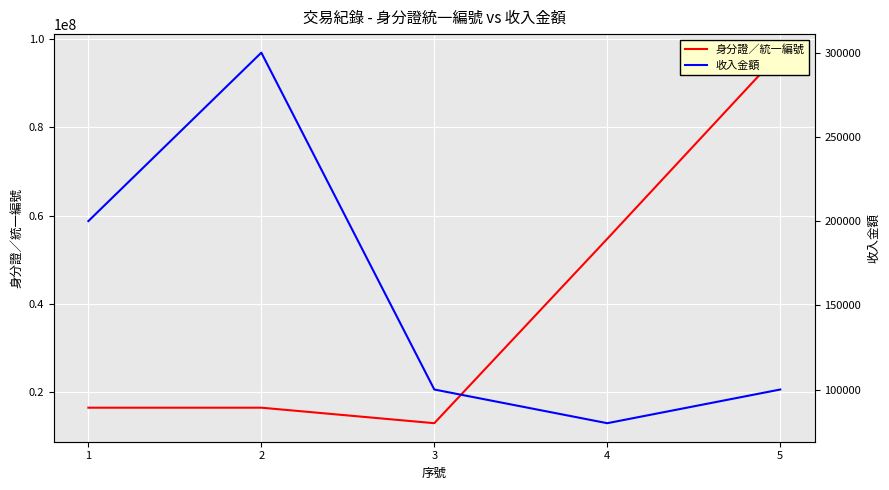

Which label corresponds to the smallest value in the chart?

4